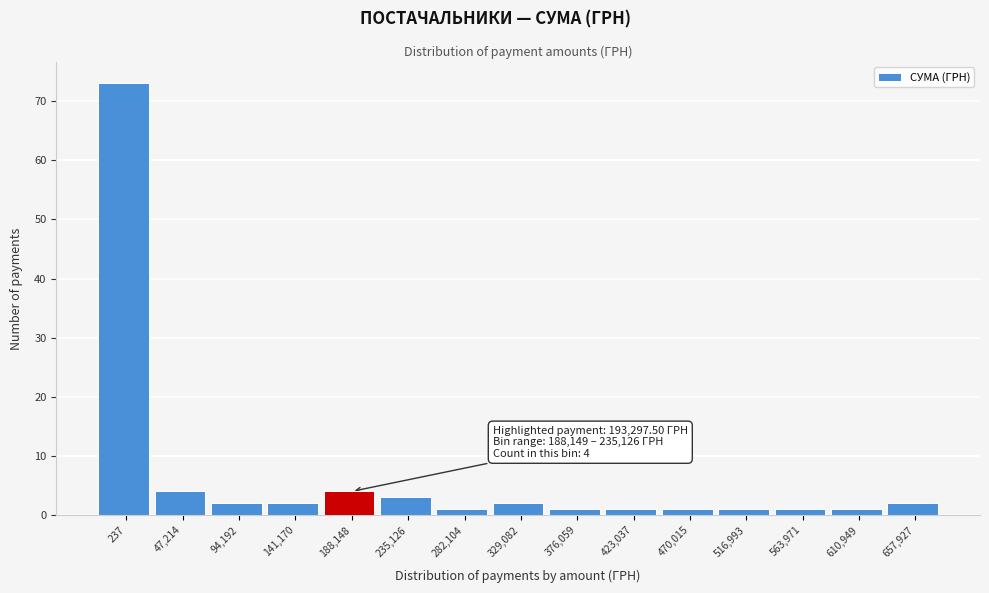

Reading left to right, transcribe all the data shown in this chart.

237=73	47,214=4	94,192=2	141,170=2	188,148=4	235,126=3	282,104=1	329,082=2	376,059=1	423,037=1	470,015=1	516,993=1	563,971=1	610,949=1	657,927=2